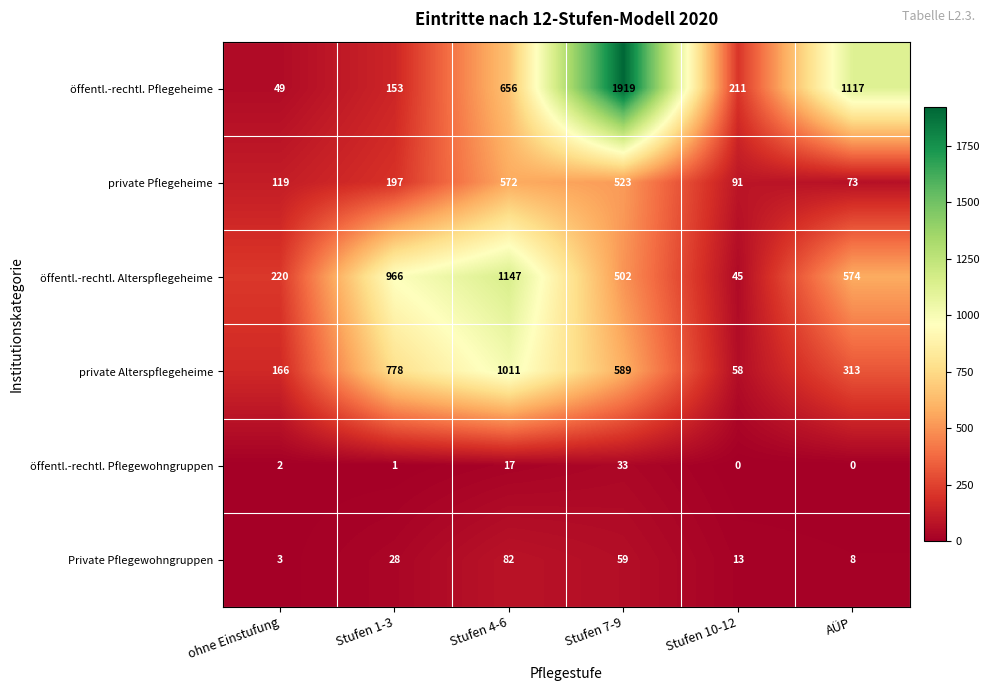

True or false: private Pflegeheime has a value of 73 at AÜP.

True